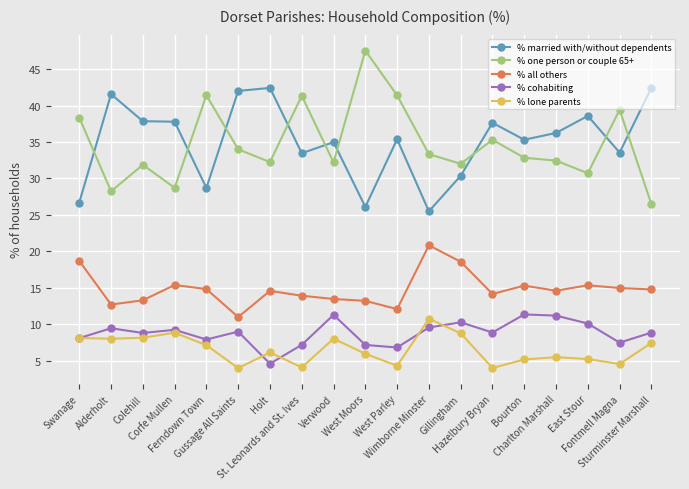

Does the chart display data point markers on the line(s)?

Yes